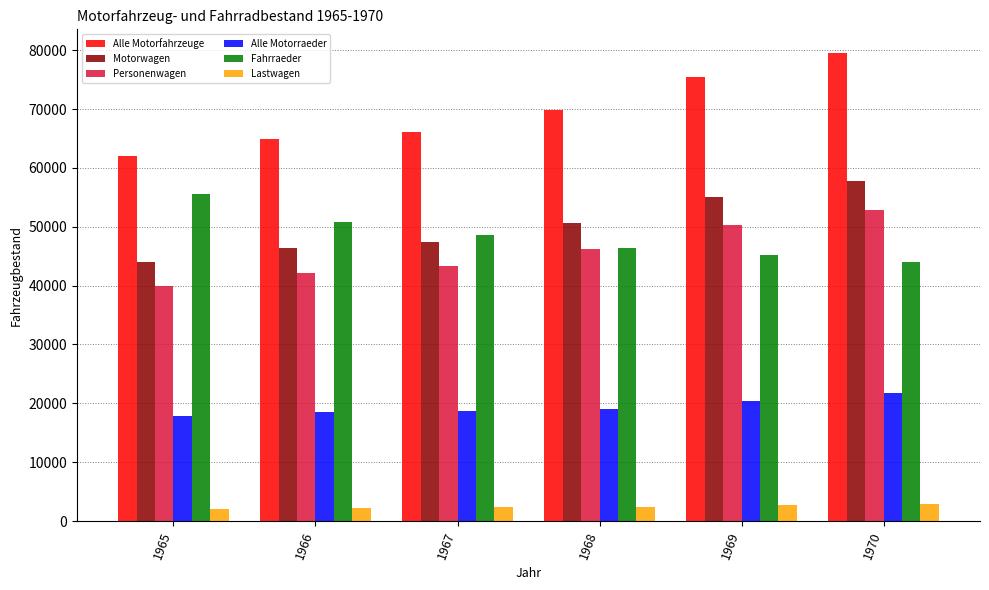

At 1969, list the series in order from largest to smallest.

Alle Motorfahrzeuge, Motorwagen, Personenwagen, Fahrraeder, Alle Motorraeder, Lastwagen